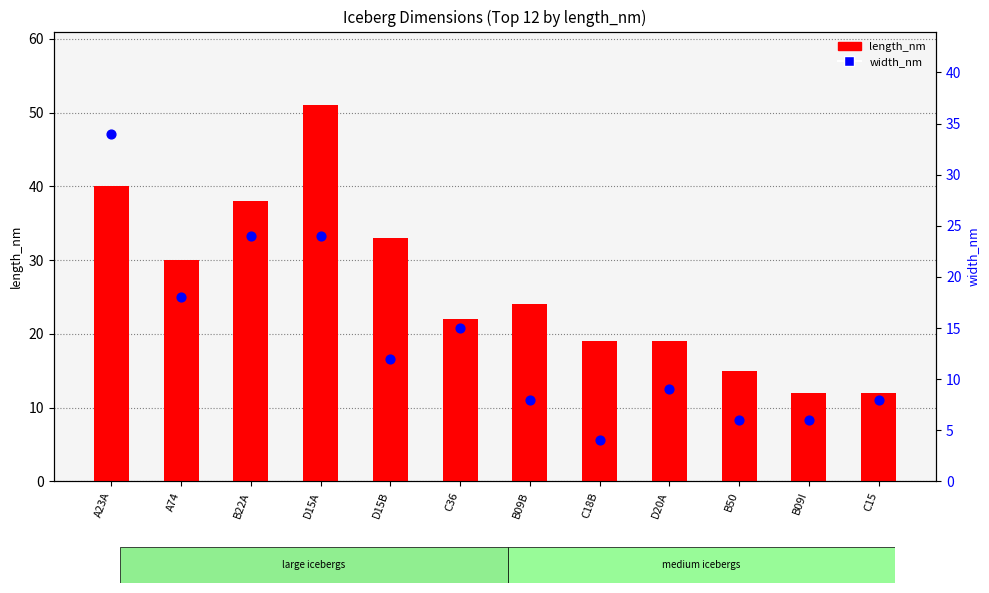

Is the value of length_nm at B50 greater than the value of width_nm at A74?

No